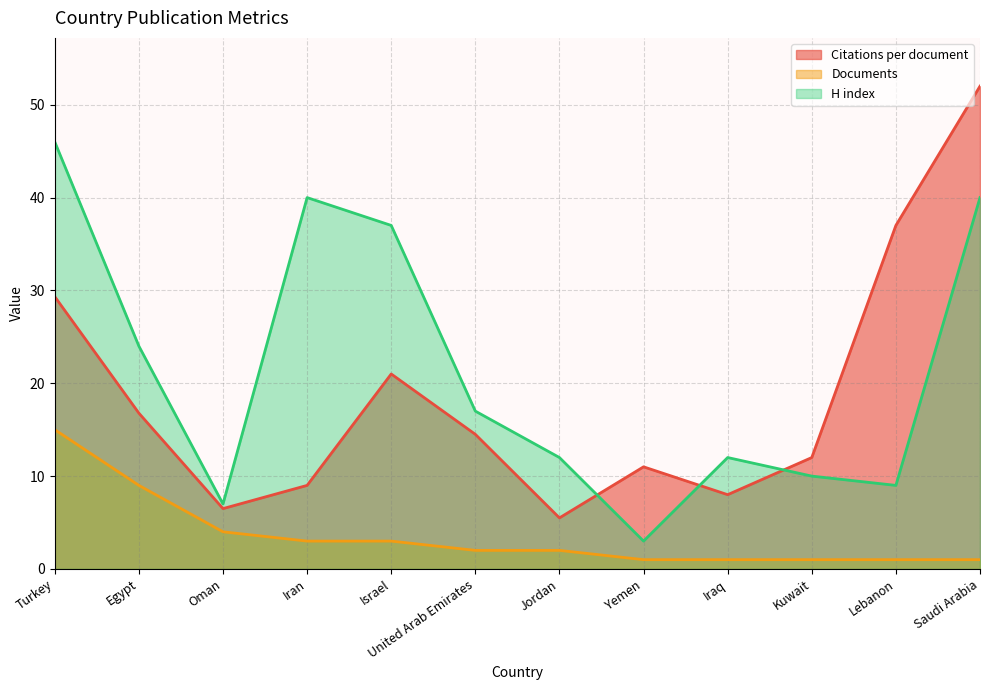

Is the value of H index at Israel greater than the value of Documents at Saudi Arabia?

Yes